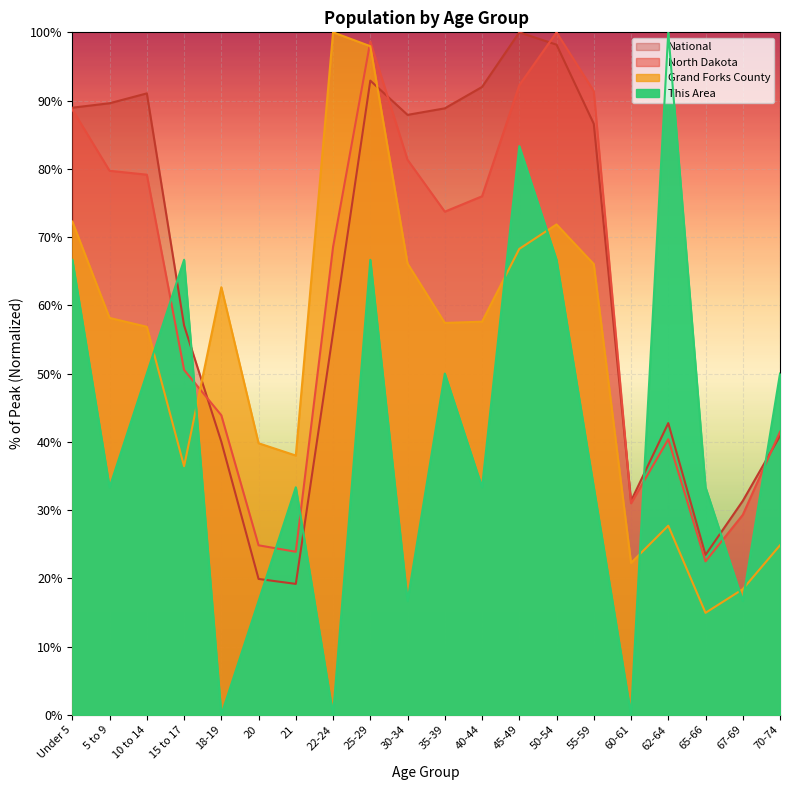

How many lines are shown in the chart?

4